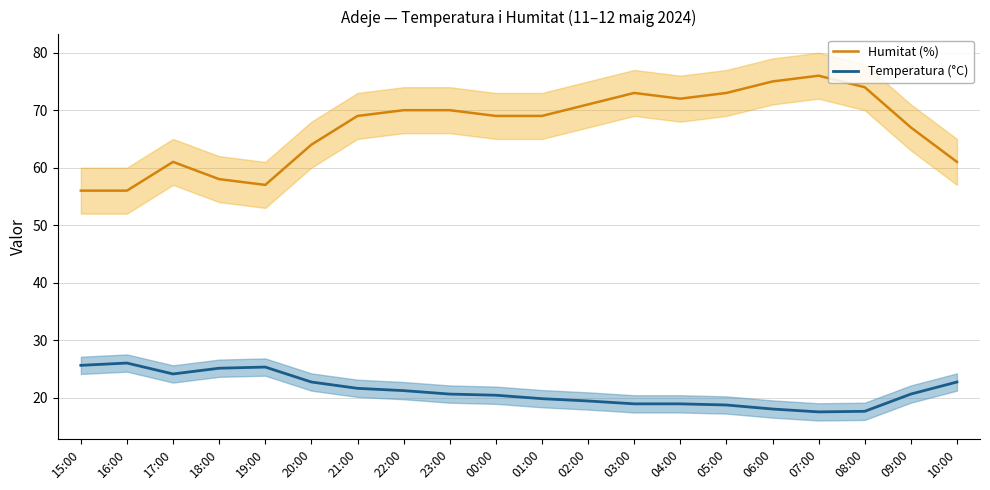

What value does the Humitat (%) series have at 05:00?

73.0